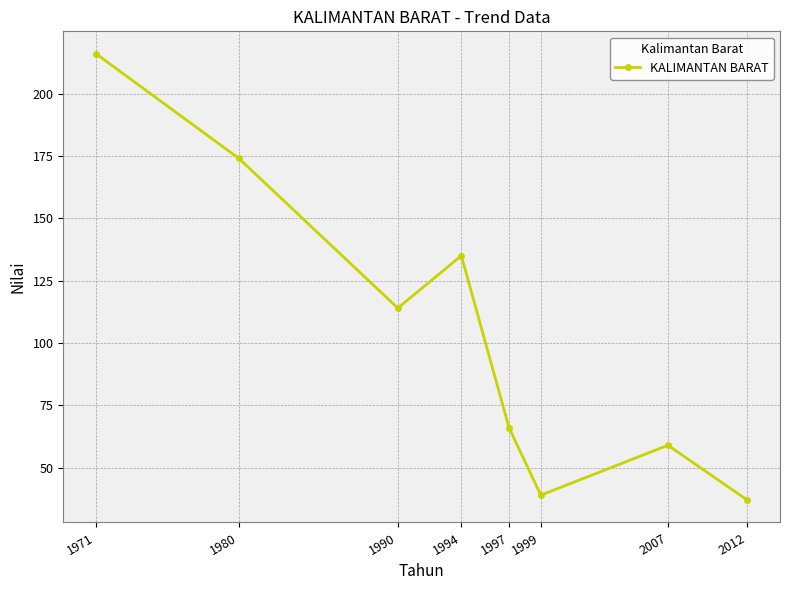

What is the minimum value shown in the chart?

37